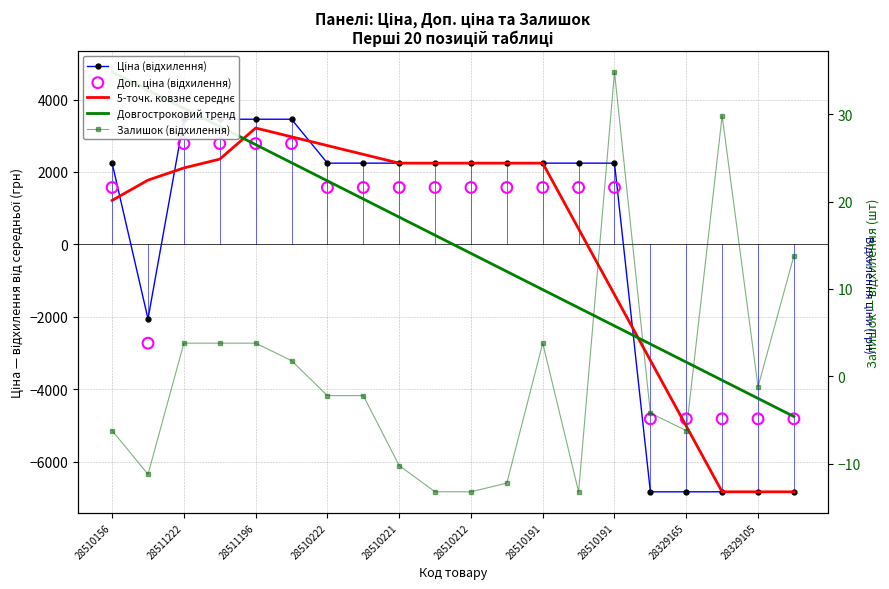

Which series has the largest Y range (max minus min)?

Ціна (відхилення)